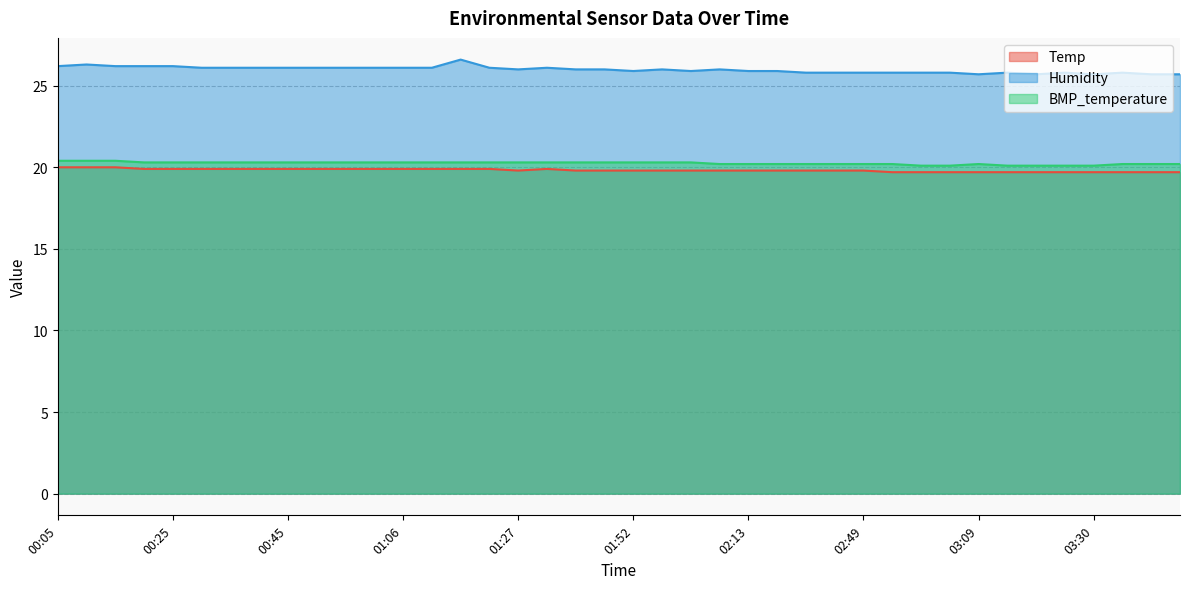

The value of BMP_temperature at 03:30 is 20.1. True or false?

True